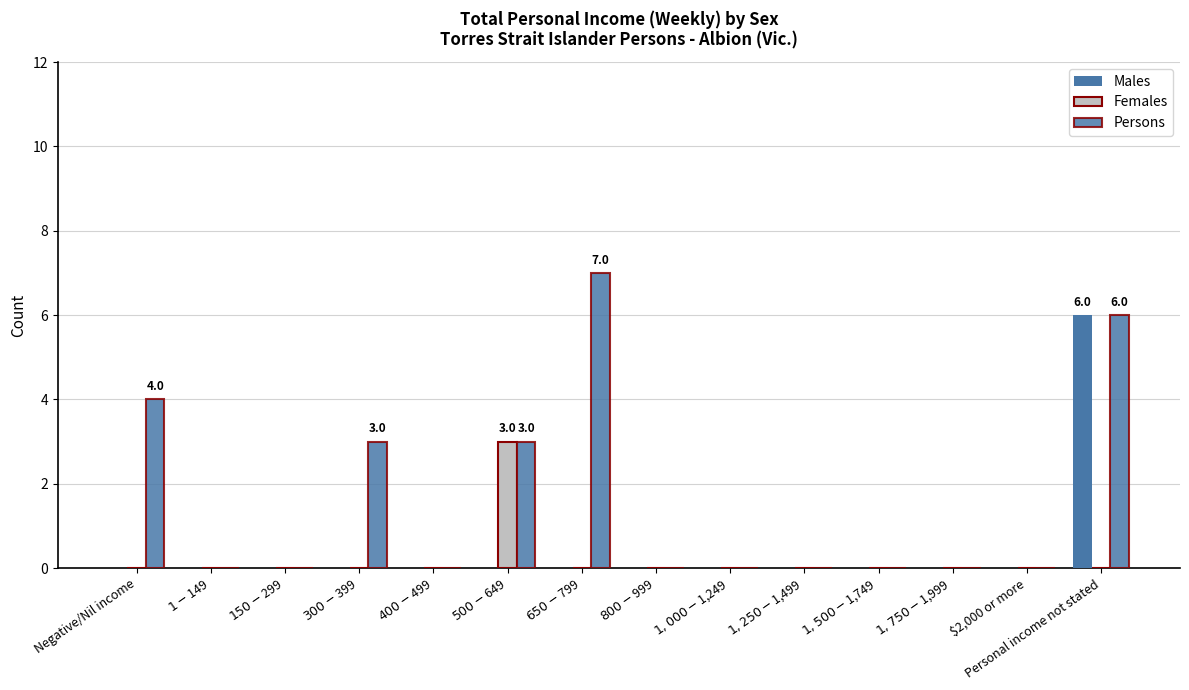

What position from the right is Negative/Nil income?

14